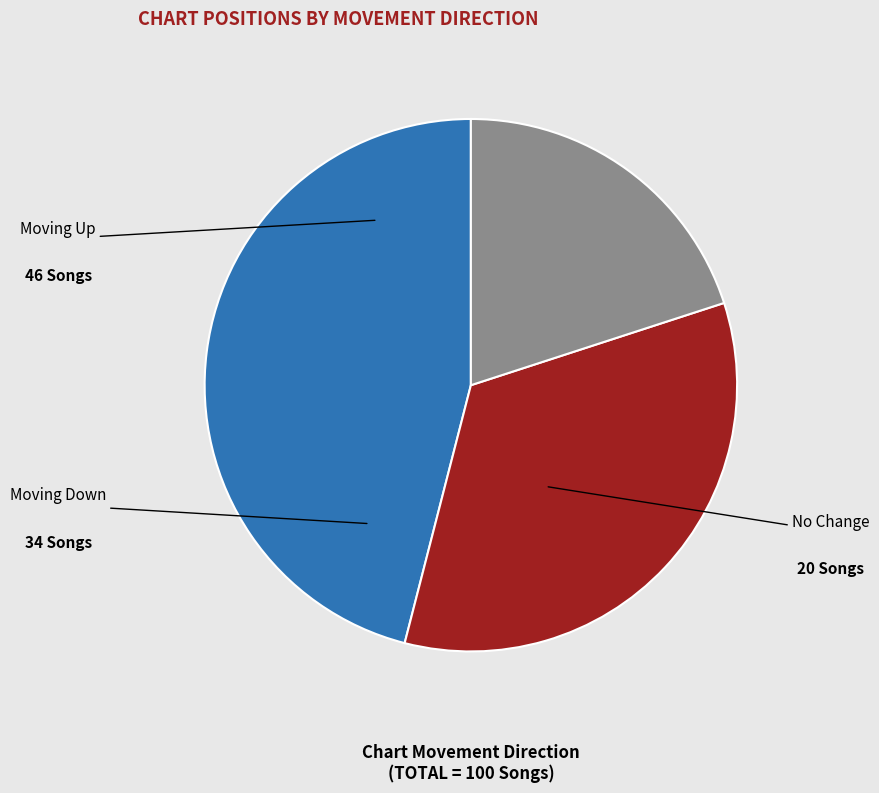

Does any single category account for the majority?

No